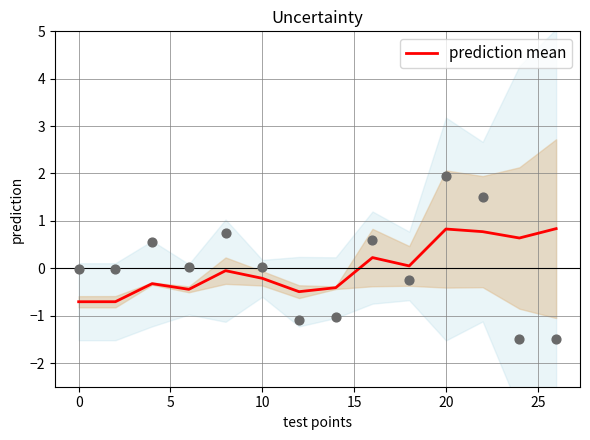

What is the lowest value of the prediction mean series?

-0.7